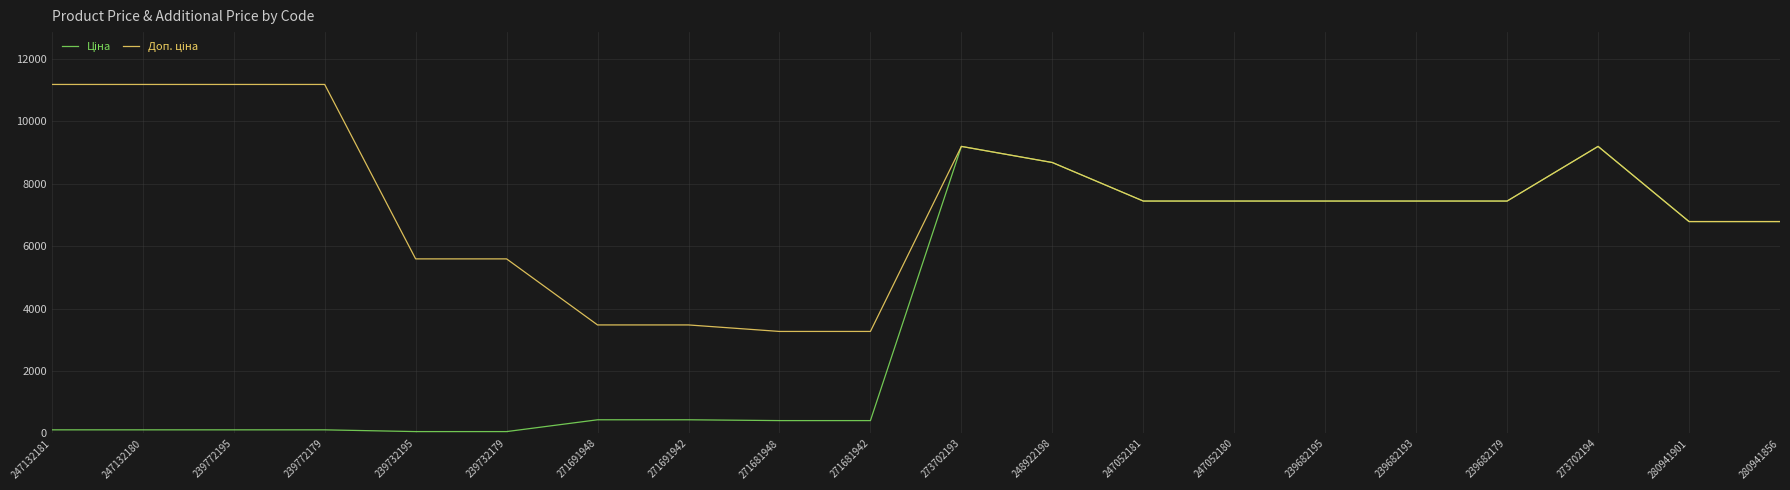

What is the greatest value displayed?

11182.0